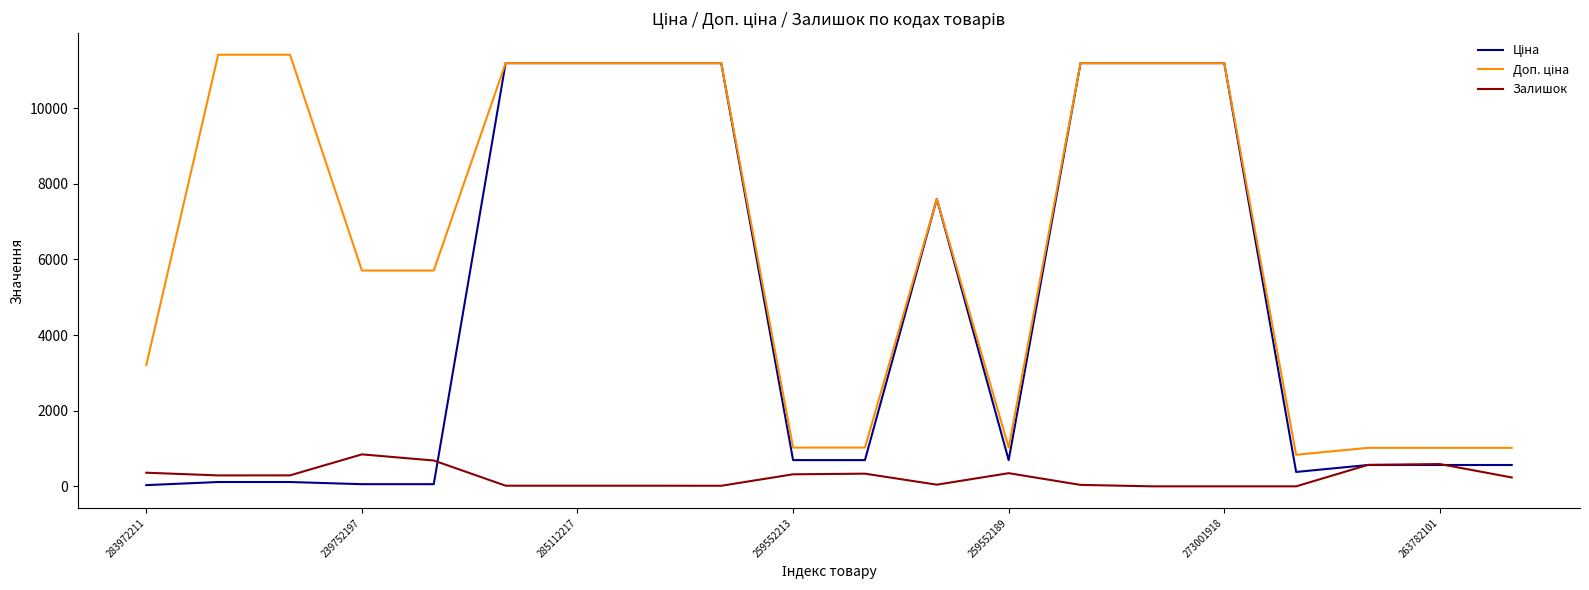

What is the maximum value for Залишок?

845.0